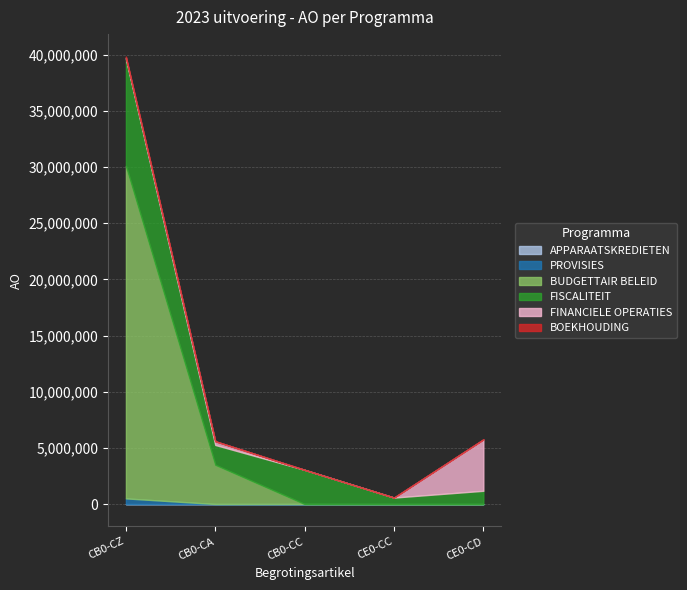

What value does the PROVISIES series have at CB0-CZ, to the nearest 100?

507900